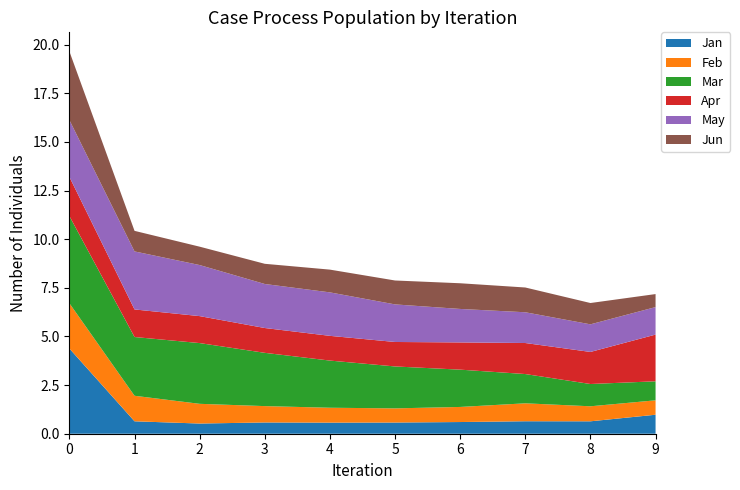

Reading left to right, what are all the values shown in this chart?

Jan: pct05=4.4	pct15=0.6	pct25=0.5	pct35=0.6	pct45=0.6	pct55=0.6	pct65=0.6	pct75=0.6	pct85=0.6	pct95=1.0
Feb: pct05=2.3	pct15=1.3	pct25=1.0	pct35=0.8	pct45=0.8	pct55=0.7	pct65=0.8	pct75=0.9	pct85=0.8	pct95=0.7
Mar: pct05=4.5	pct15=3.0	pct25=3.1	pct35=2.7	pct45=2.4	pct55=2.2	pct65=1.9	pct75=1.5	pct85=1.1	pct95=1.0
Apr: pct05=2.0	pct15=1.4	pct25=1.4	pct35=1.3	pct45=1.3	pct55=1.3	pct65=1.4	pct75=1.6	pct85=1.6	pct95=2.4
May: pct05=2.9	pct15=3.0	pct25=2.6	pct35=2.3	pct45=2.2	pct55=1.9	pct65=1.7	pct75=1.6	pct85=1.4	pct95=1.4
Jun: pct05=3.5	pct15=1.1	pct25=0.9	pct35=1.0	pct45=1.2	pct55=1.2	pct65=1.3	pct75=1.3	pct85=1.1	pct95=0.7